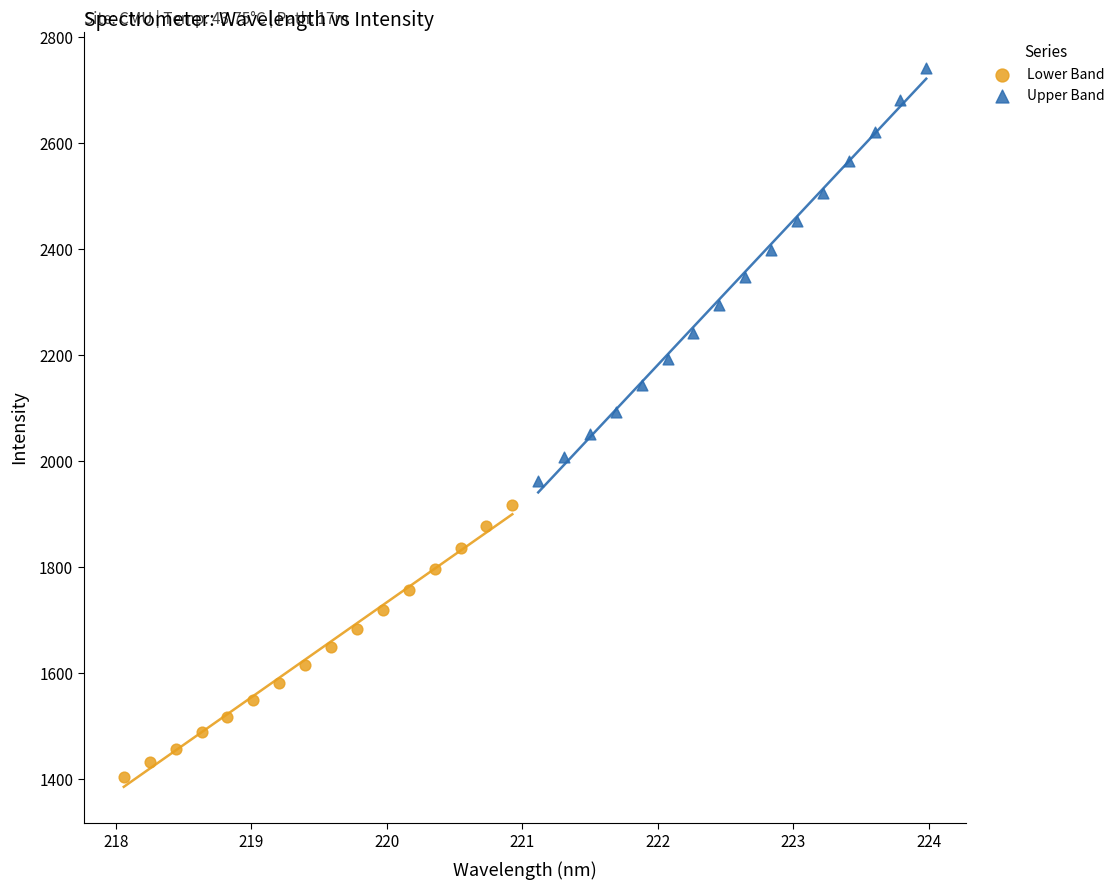

Which series has the widest spread of Y values?

Upper Band